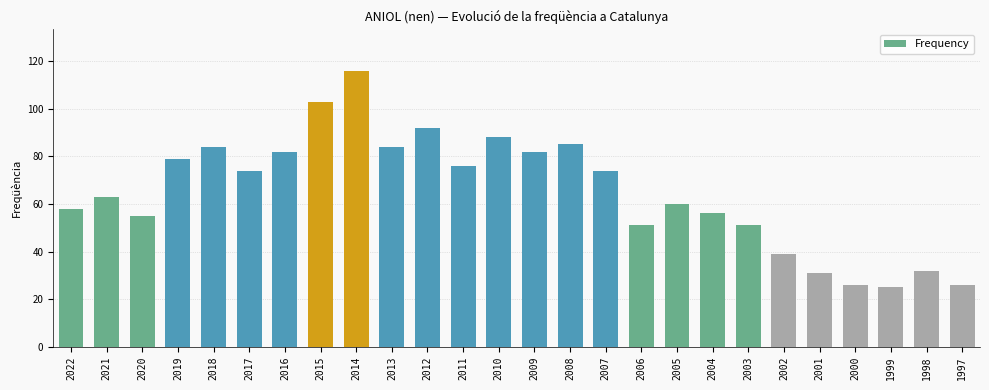

What is the difference between the maximum and second lowest values?

90